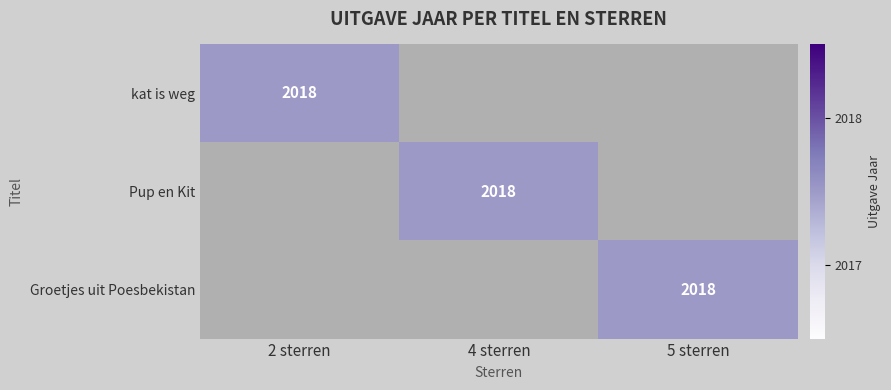

The kat is weg series shows 2018 at 2 sterren. True or false?

True